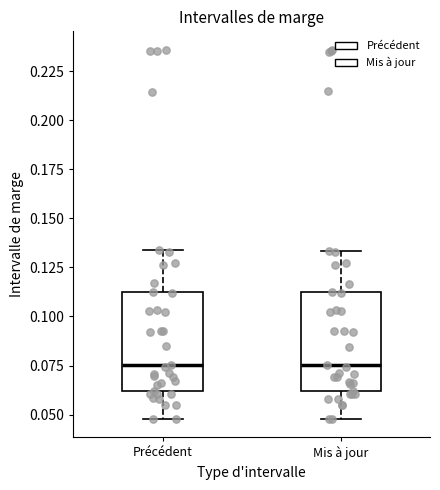

Reading left to right, transcribe this box plot: for each box, give where its median line is, the range the box spans, and where its two whiskers end, as read against the y-axis. The values are not printed on the chart, so give them approximately, as read against the axis.

Précédent: median 0.075, box 0.060 to 0.110, whiskers 0.050 to 0.135
Mis à jour: median 0.075, box 0.060 to 0.115, whiskers 0.050 to 0.135